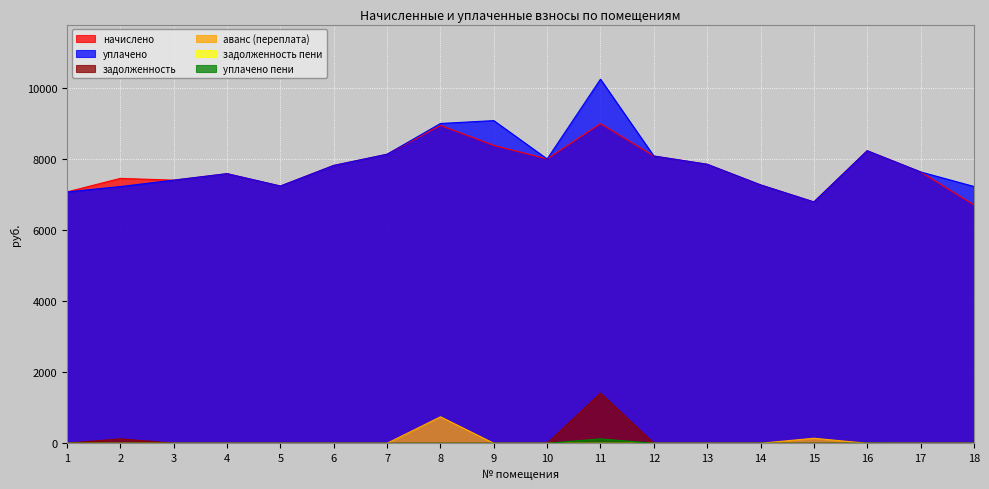

In задолженность, how many points are higher than both neighbors (excluding endpoints)?

2